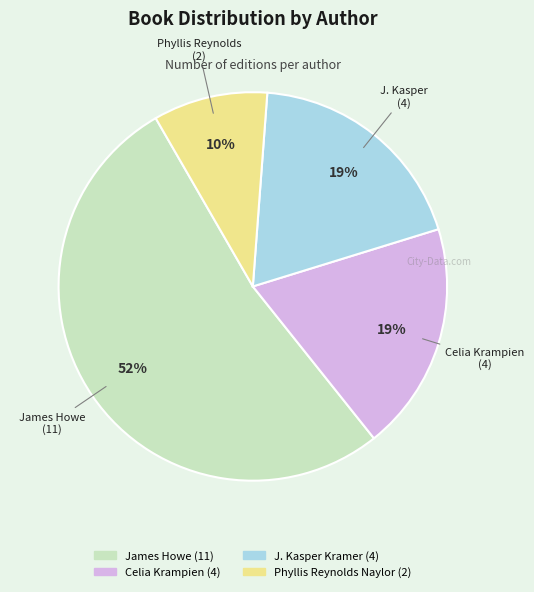

Is there any slice that represents more than half of the pie?

Yes